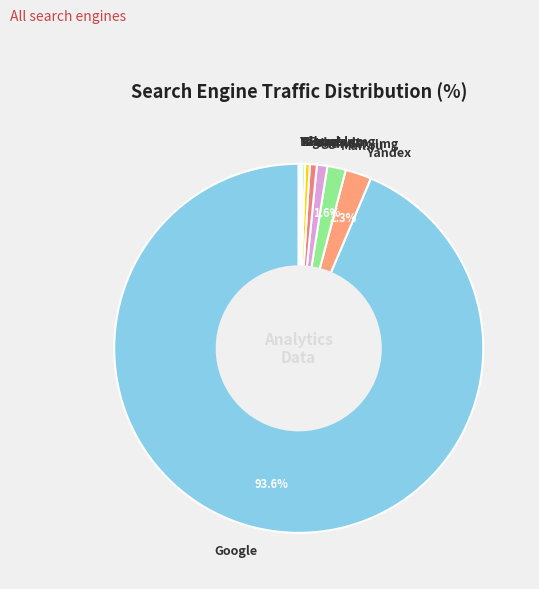

Combined, do Mail.ru and Ukr.net account for over 50%?

No